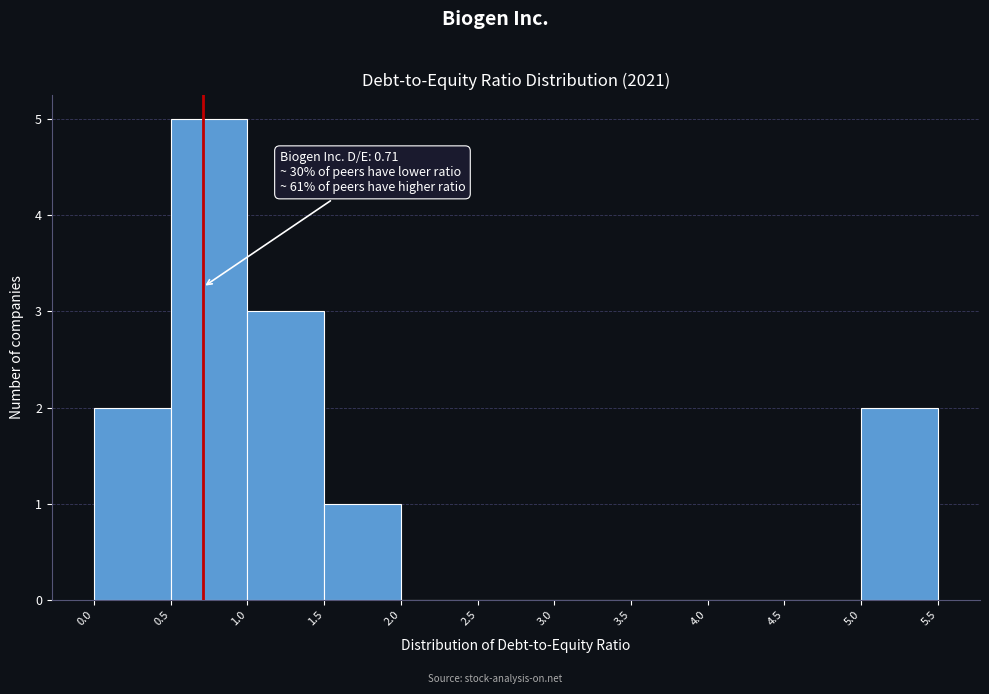

Over which range of the x-axis is the bar tallest?

0.5 to 1.0